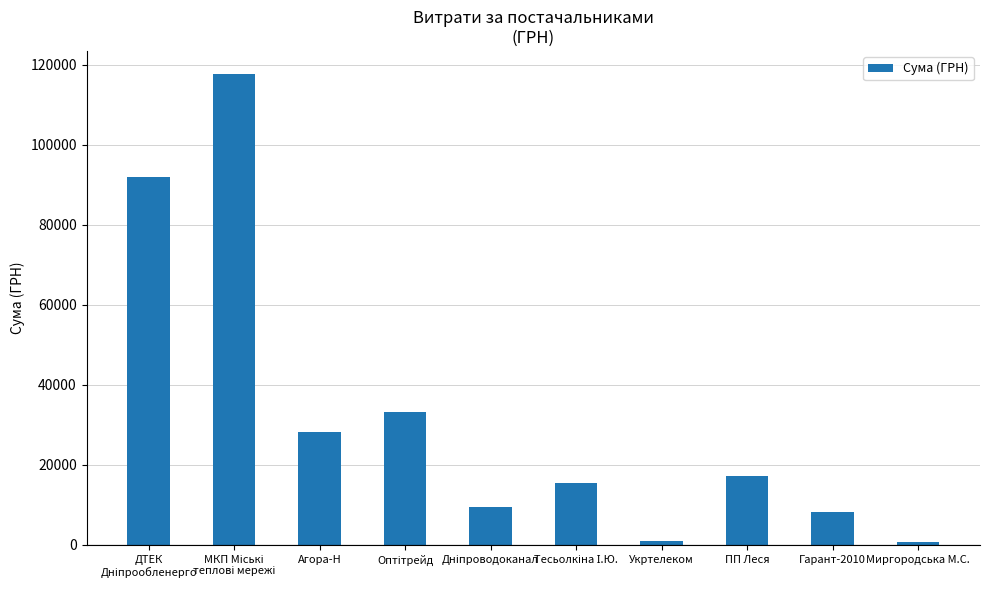

What is the label of the 9th bar from the left?

Гарант-2010